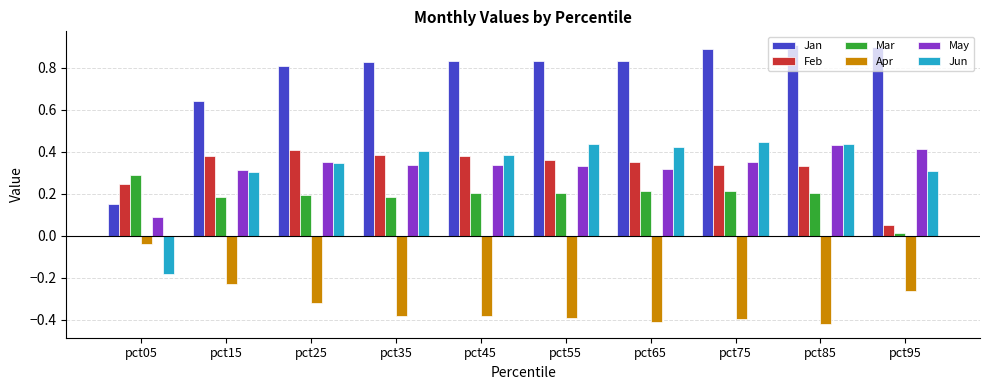

Is the value of Feb at pct45 greater than the value of Jun at pct35?

No